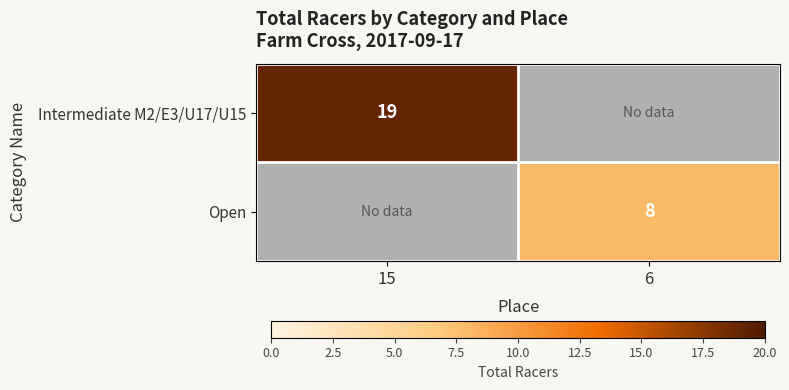

At how many categories does at least one series exceed 10?

1